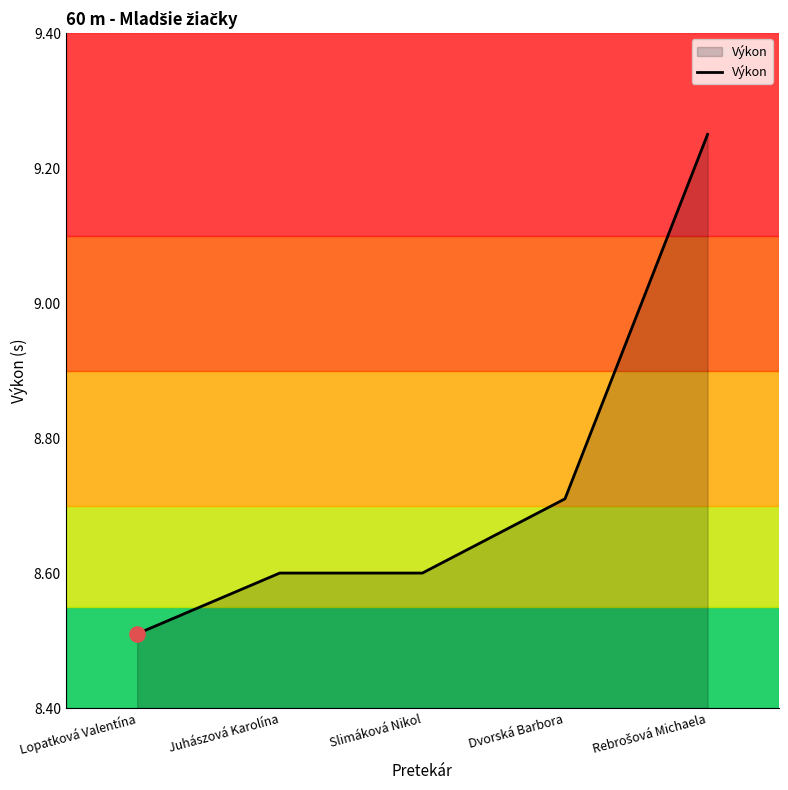

What is the change in value from Lopatková Valentína to Dvorská Barbora?

+0.2